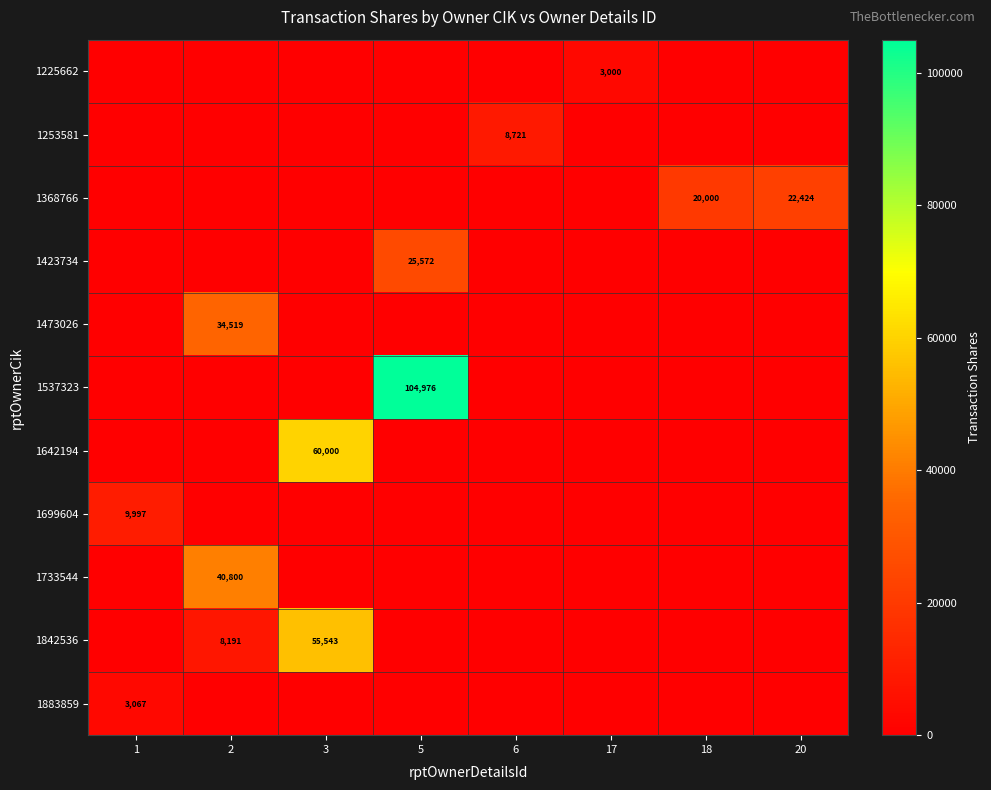

The 1368766 series shows 5323 at 20. True or false?

False